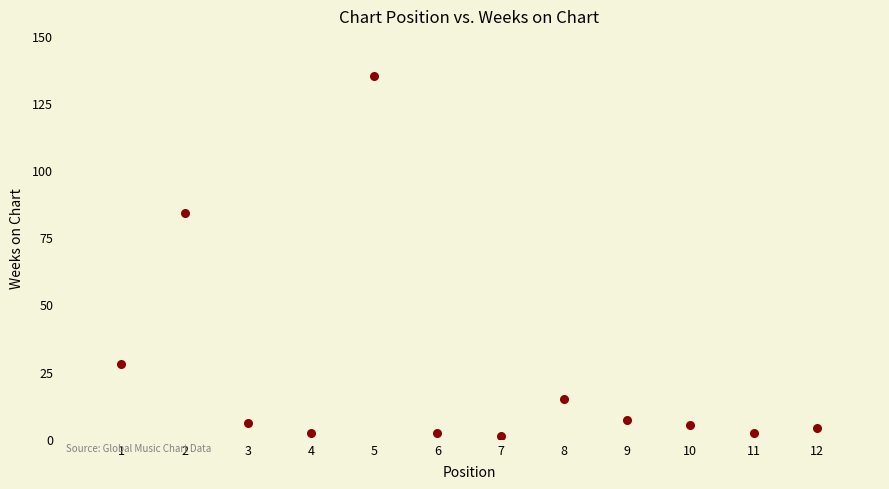

What is the average X value?

6